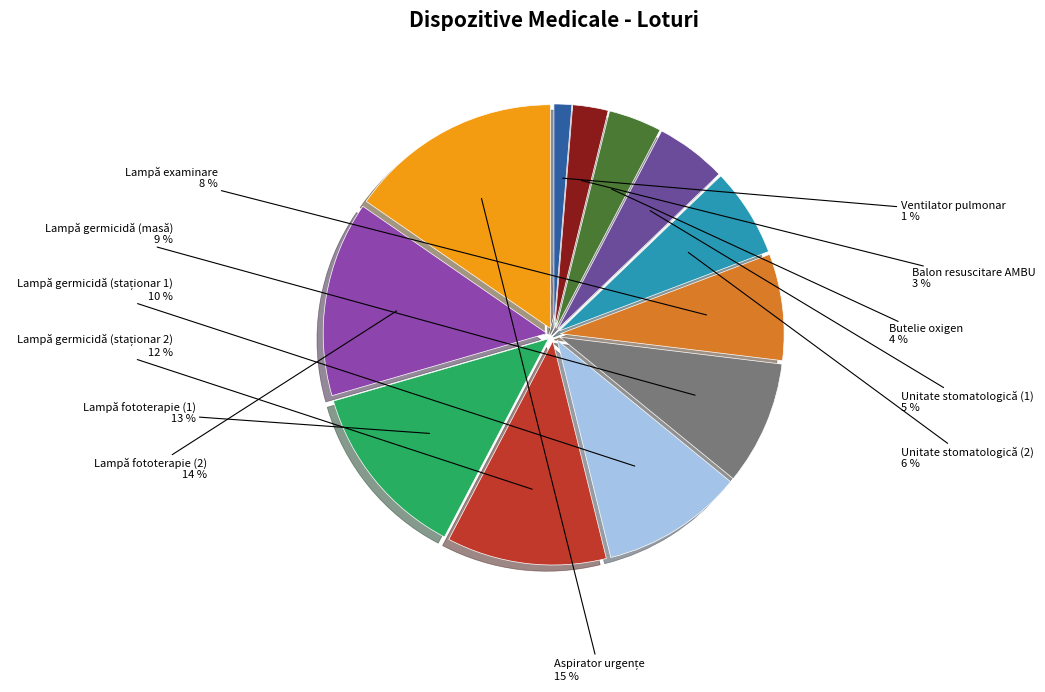

Is the sum of Ventilator pulmonar and Butelie oxigen greater than half?

No